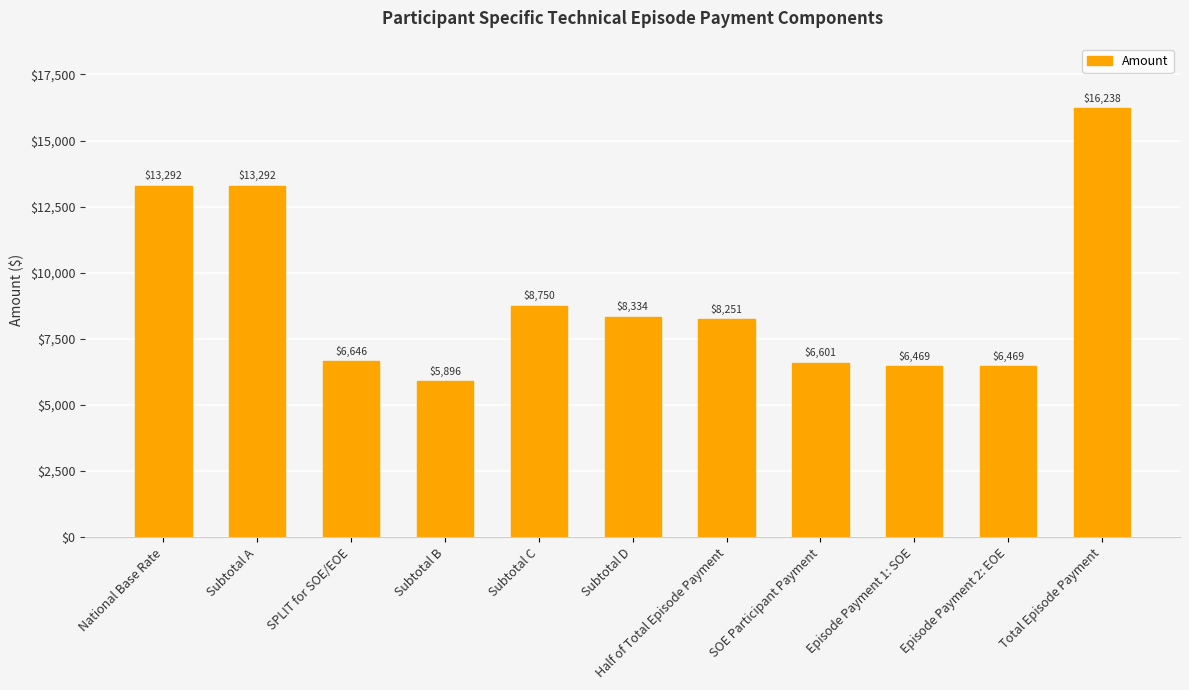

True or false: the data shows 10051.6 at SOE Participant Payment.

False